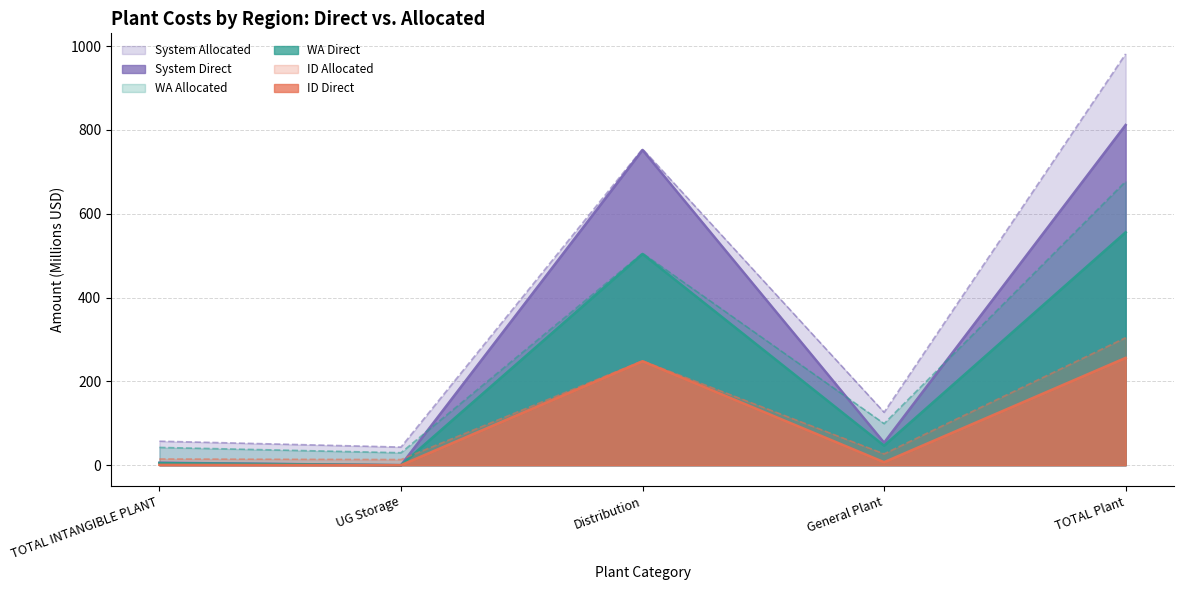

What is the value of the WA Direct point at the 4th from the left?

46.6